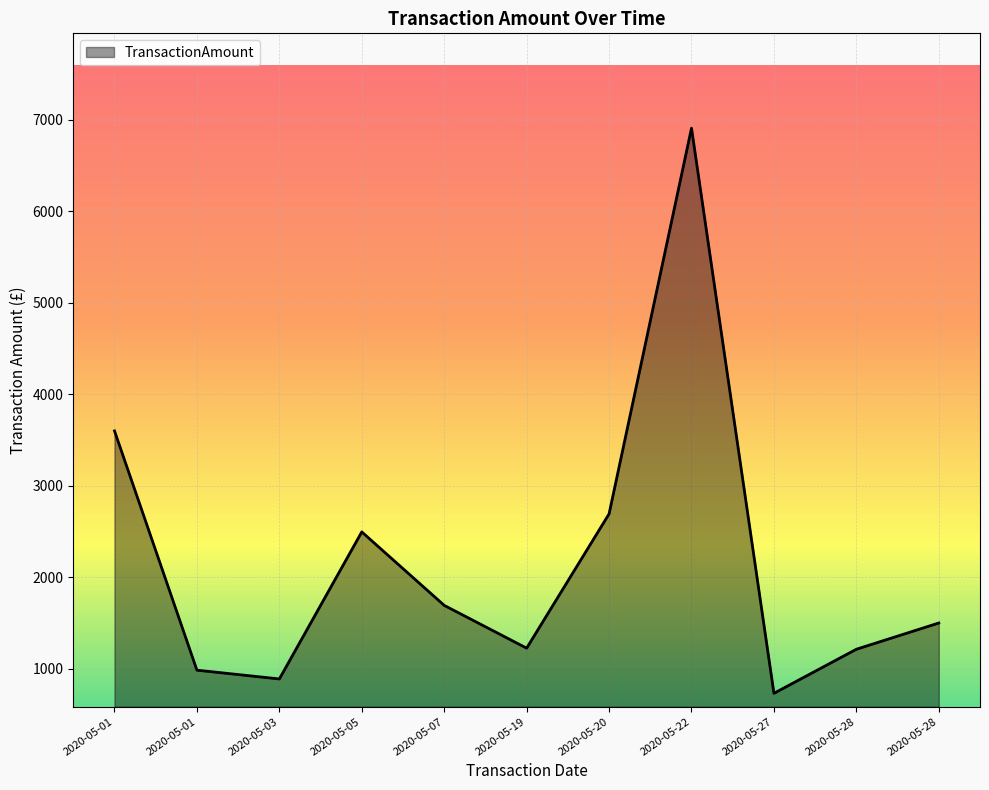

Rank the categories by value from lowest to highest.

2020-05-27, 2020-05-03, 2020-05-01, 2020-05-28, 2020-05-19, 2020-05-28, 2020-05-07, 2020-05-05, 2020-05-20, 2020-05-01, 2020-05-22